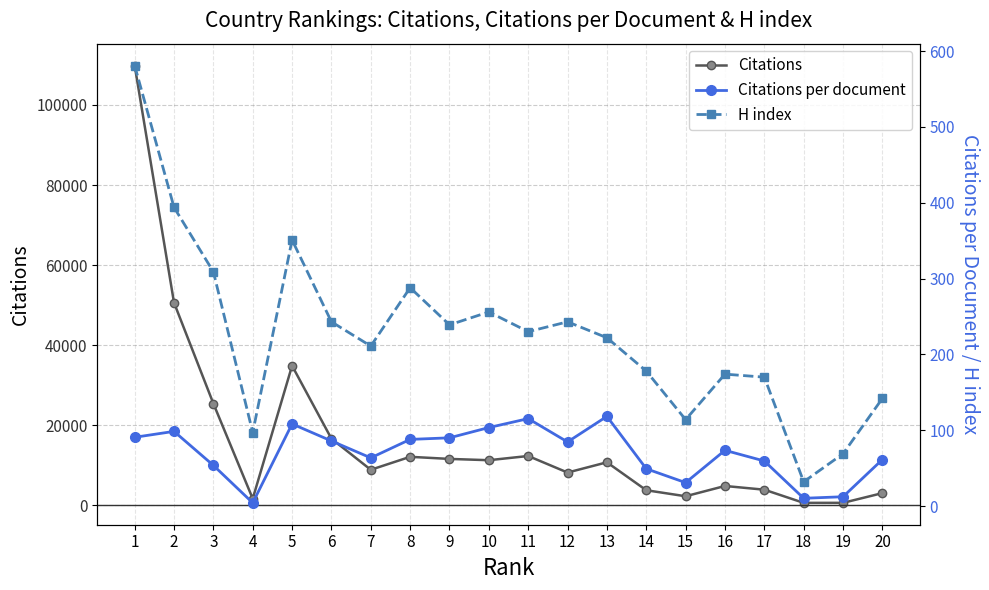

What is the sum of the Citations per document values at 6 and 8?

173.8